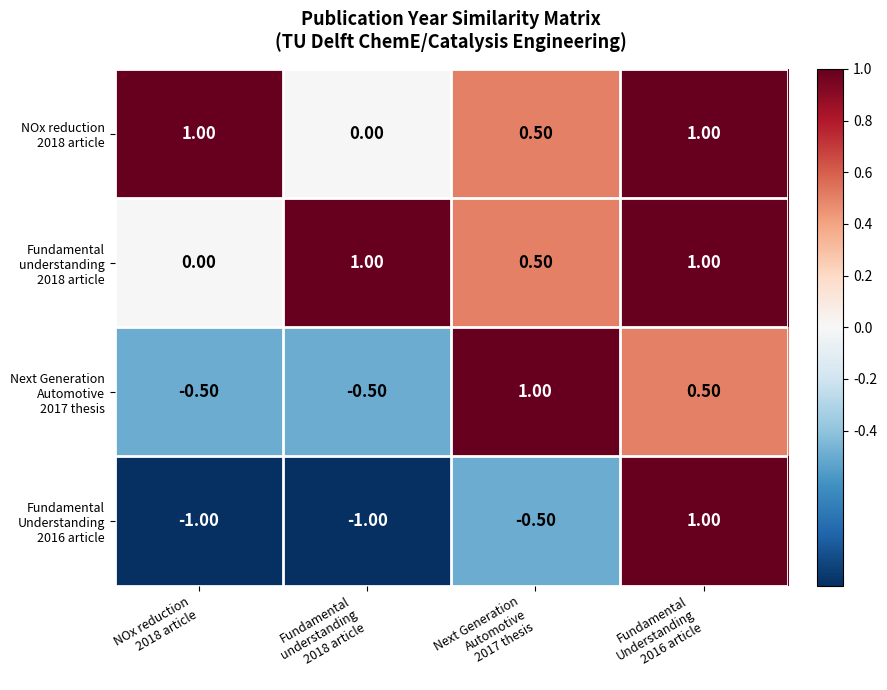

At how many categories does at least one series exceed 0?

4